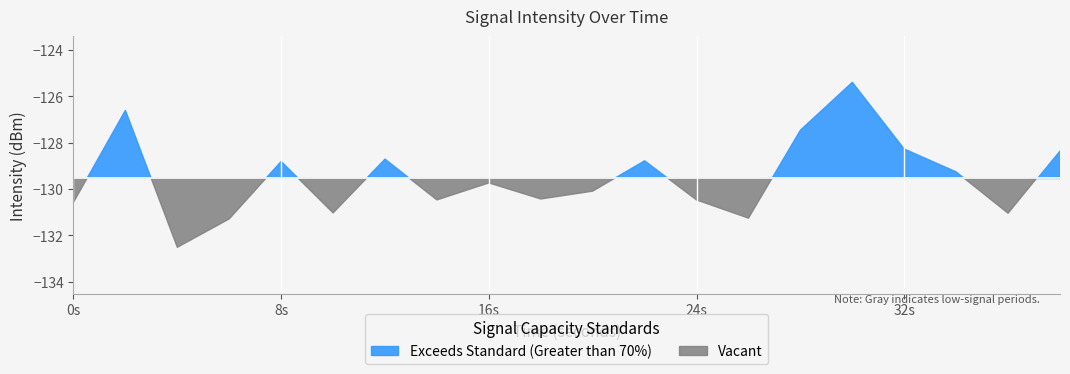

How many points are lower than both their immediate neighbors (excluding endpoints)?

6